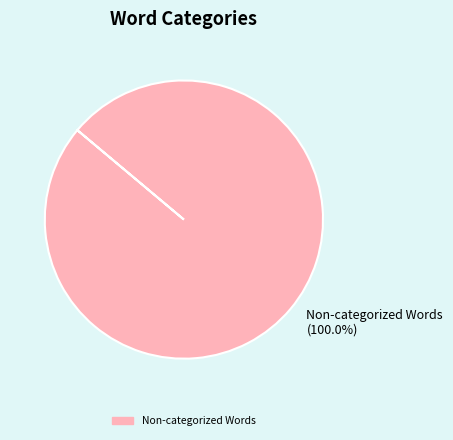

Rank the categories by value from highest to lowest.

Non-categorized Words (100.0%)